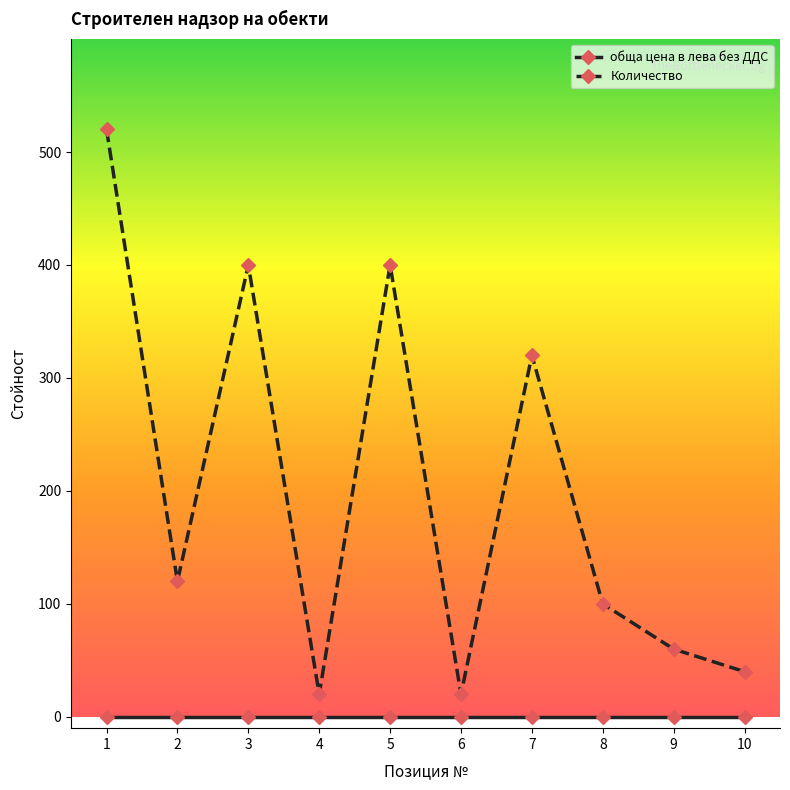

Reading right to left, list all the values displayed in this chart.

обща цена в лева без ДДС: 0	0	0	0	0	0	0	0	0	0
Количество: 40	60	100	320	20	400	20	400	120	520